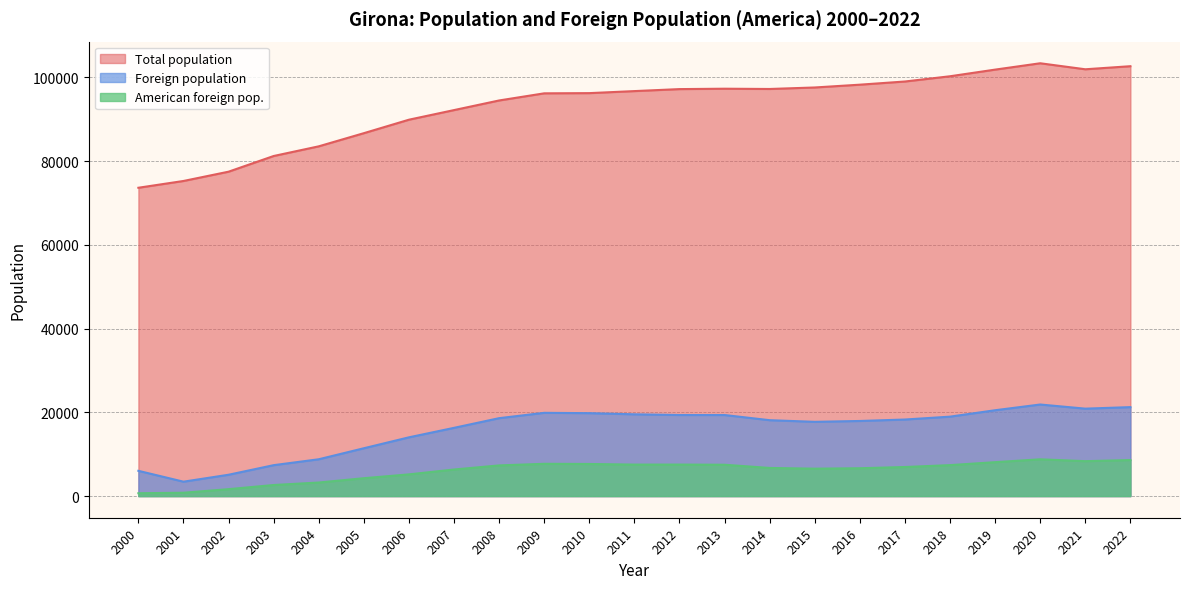

What is the value of the Total population point at the 6th from the left?

86672